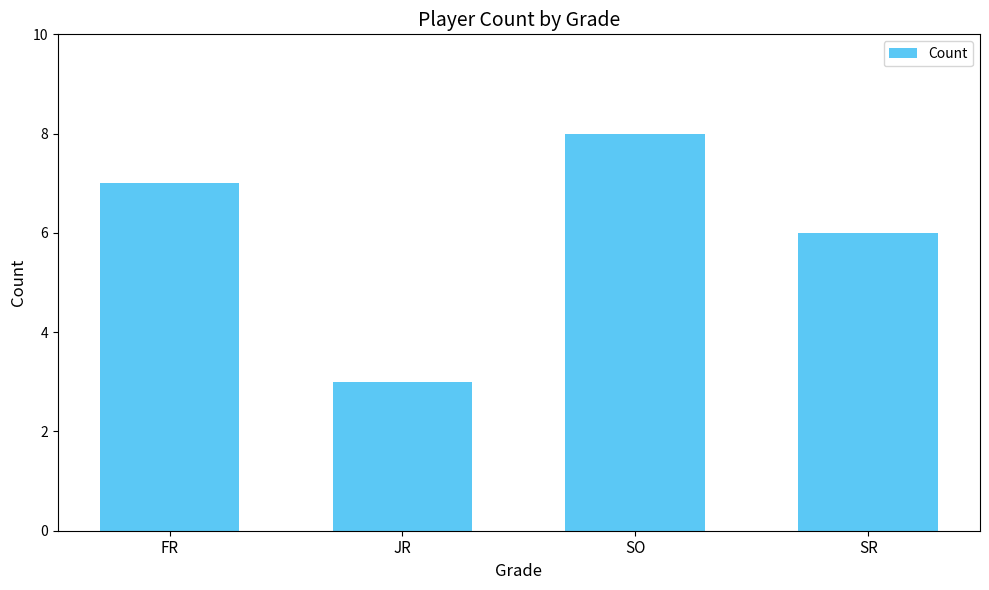

What is the label of the 4th bar from the right?

FR